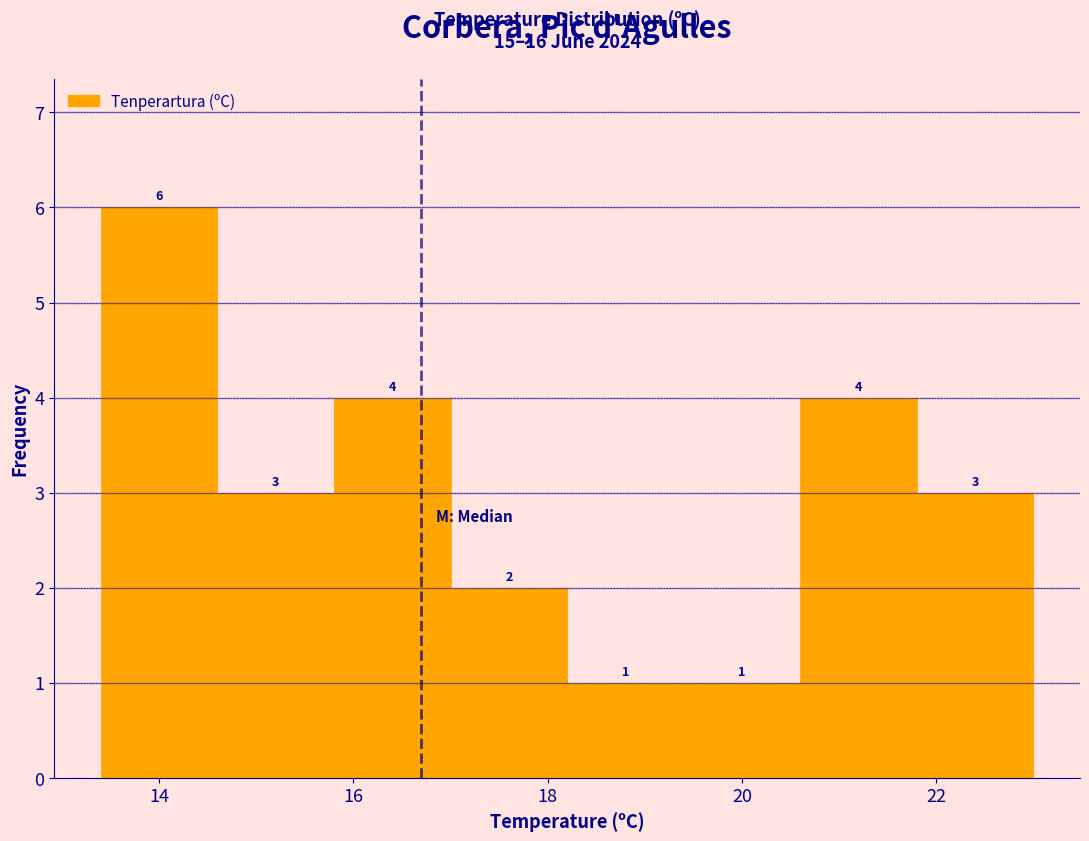

Reading left to right, list every bar in this chart as the range it spans on the x-axis followed by its height.

13.4 to 14.6: 6
14.6 to 15.8: 3
15.8 to 17.0: 4
17.0 to 18.2: 2
18.2 to 19.4: 1
19.4 to 20.6: 1
20.6 to 21.8: 4
21.8 to 23.0: 3